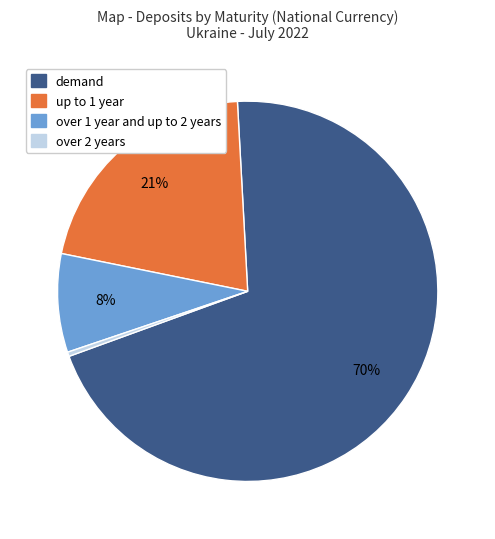

To the nearest percent, what percentage of the pie is up to 1 year?

21%